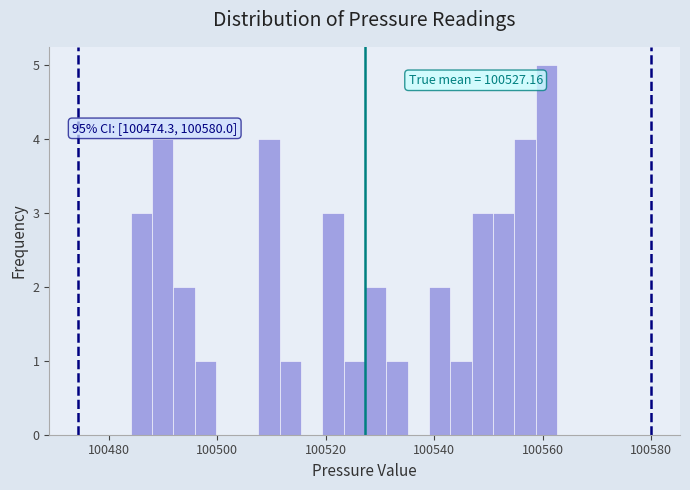

Around what value on the x-axis is the tallest bar? Give the approximate position of its centre, as read against the axis.

100560